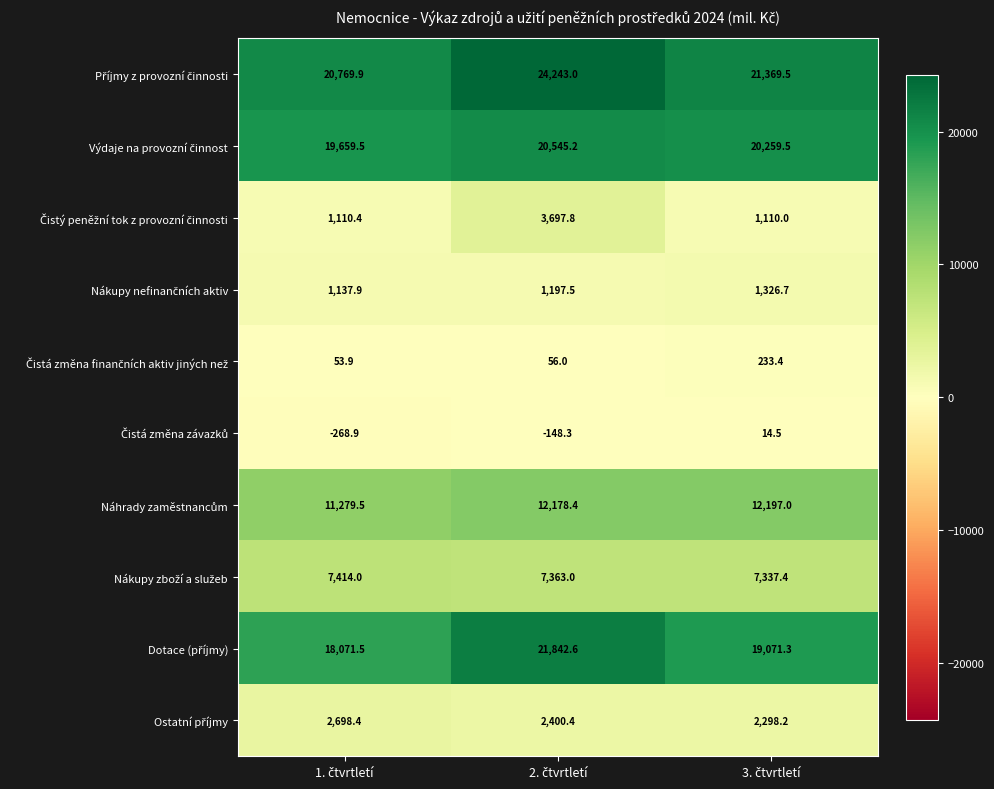

At how many categories does at least one series exceed 15727?

3